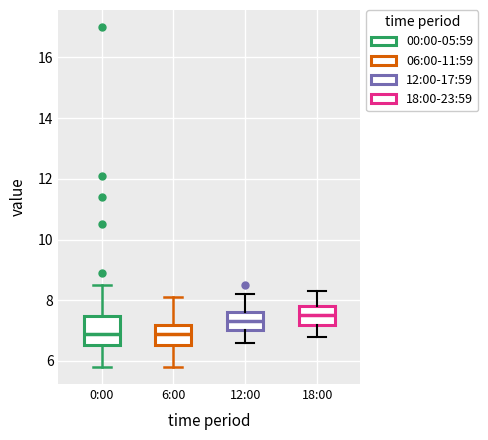

Where is the upper edge of the box for 0:00 on the y-axis? The values are not printed on the chart, so give them approximately, as read against the axis.

7.4